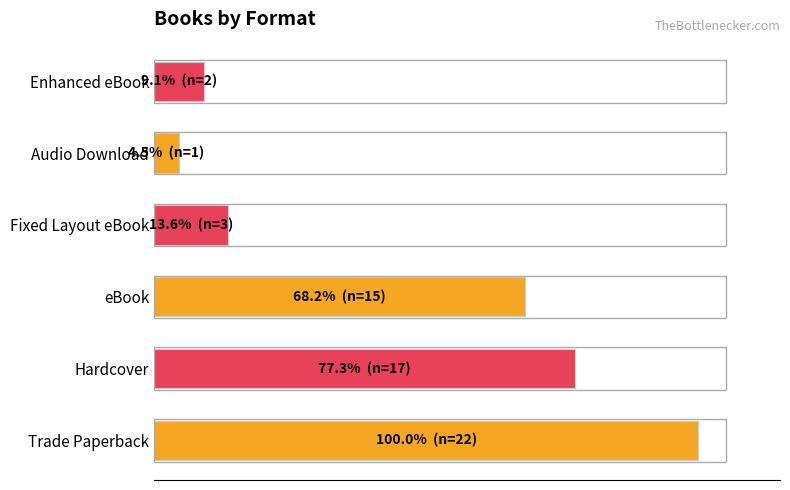

Are the bars horizontal?

Yes